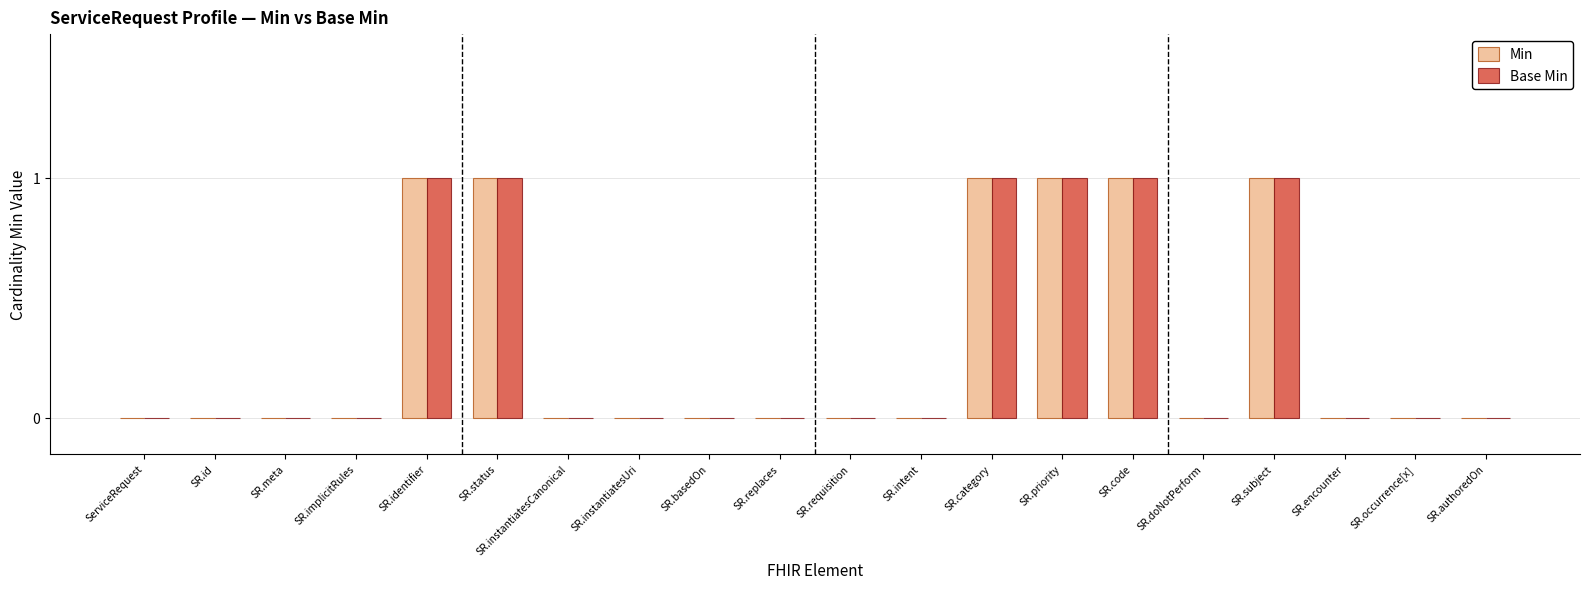

What is the sum of all Base Min values?

6